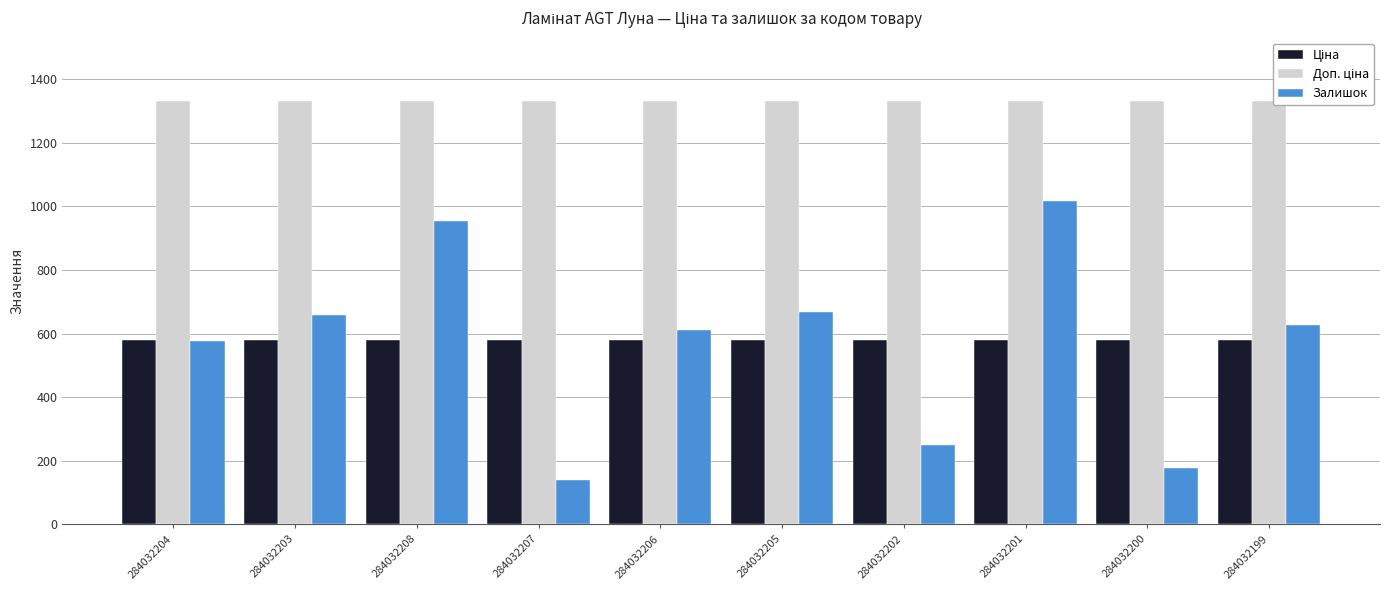

What are all the series names shown in the legend?

Ціна, Доп. ціна, Залишок